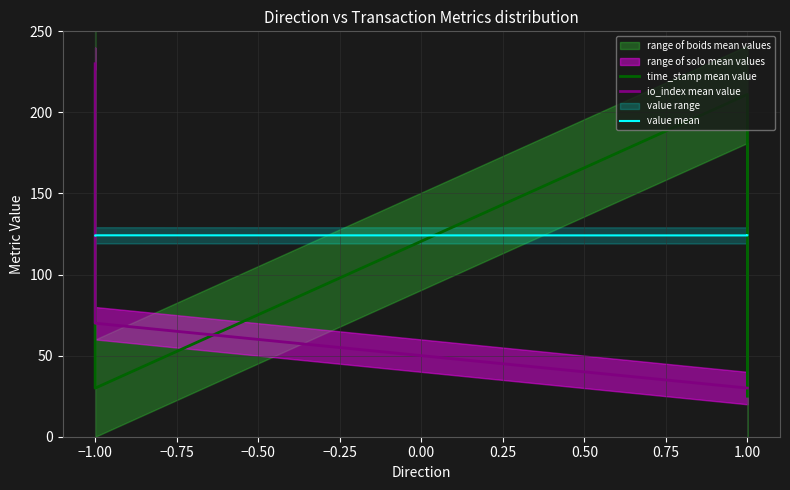

What is the value of the value mean point at the 4th from the left?

124.2